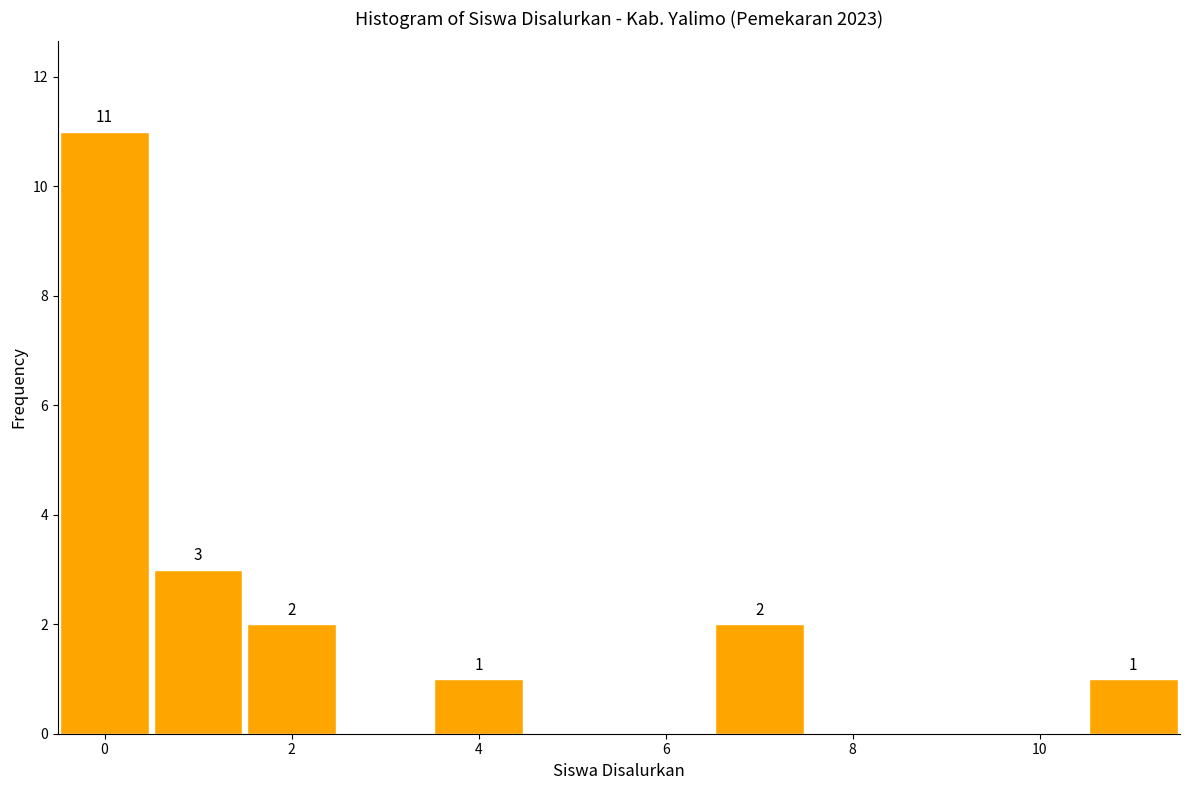

Which range on the x-axis has the tallest bar?

-0.5 to 0.5